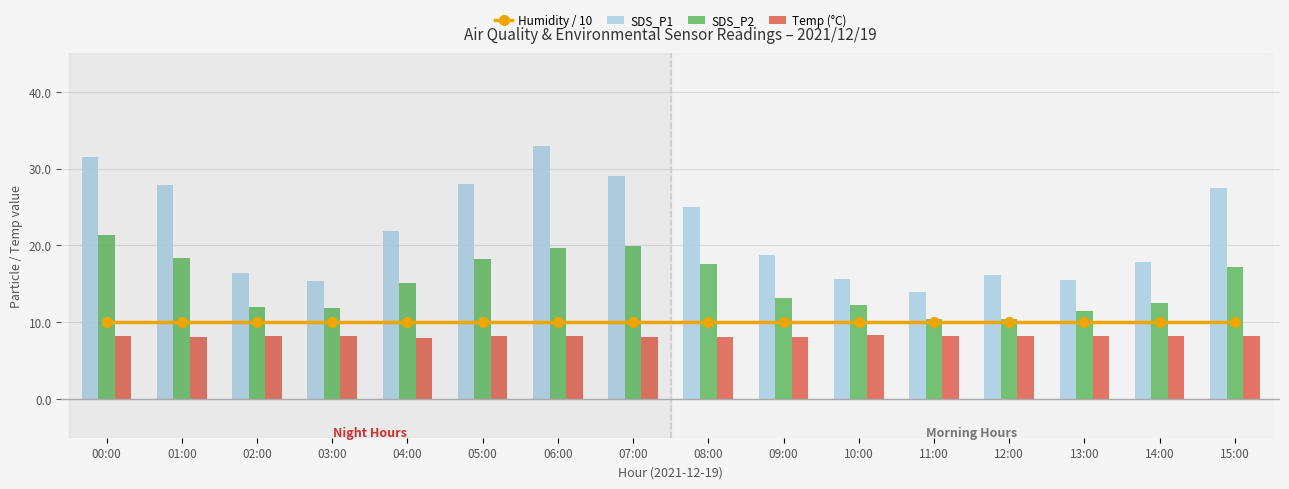

Are the bars horizontal?

No